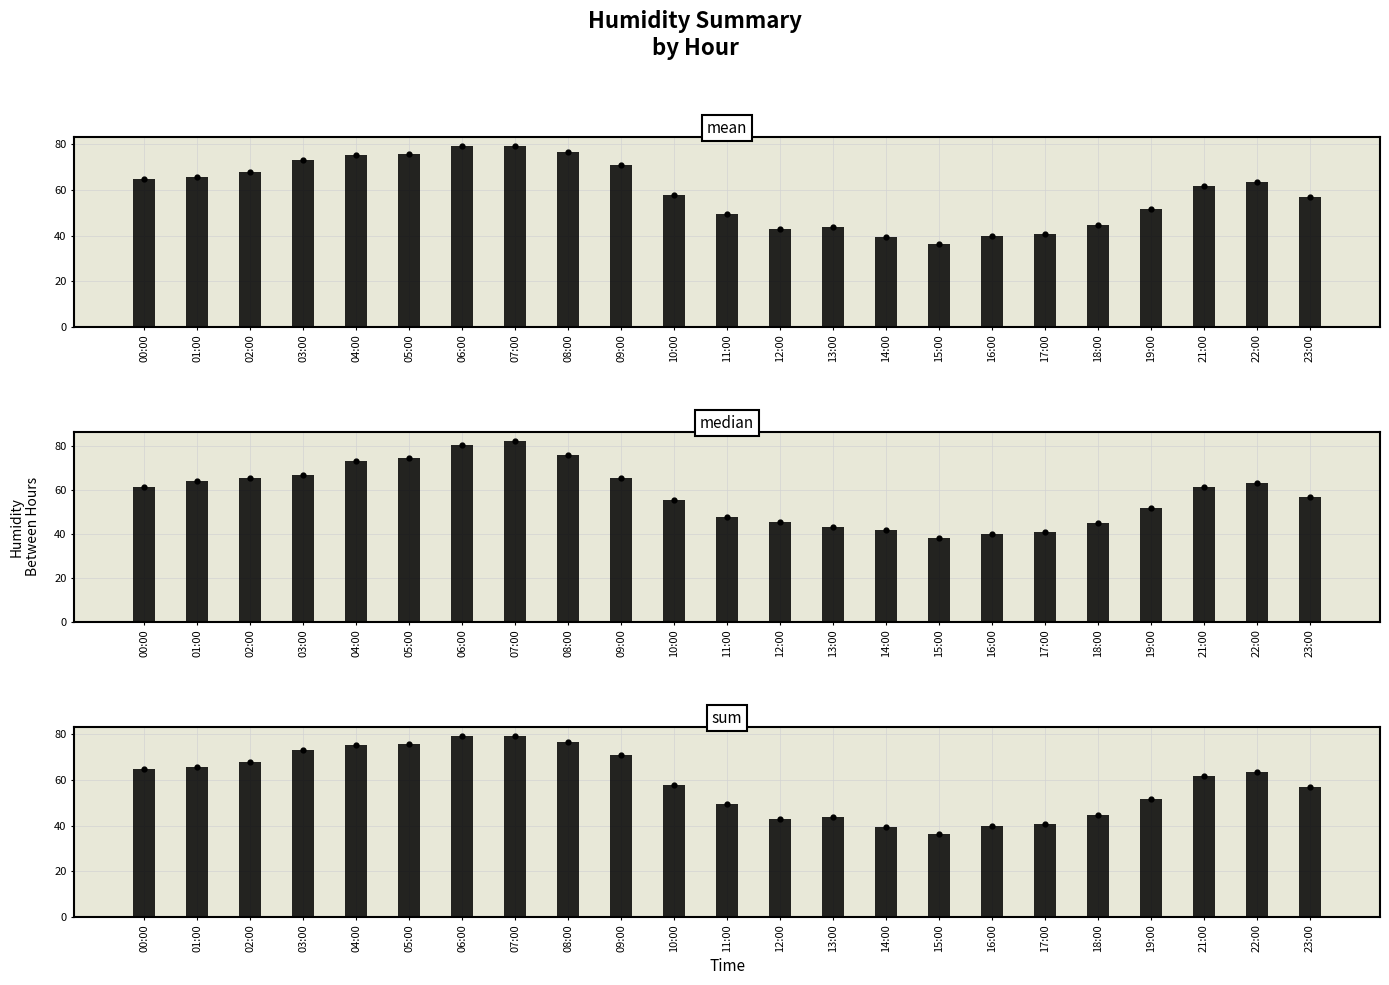

Which series has the largest Y range (max minus min)?

median